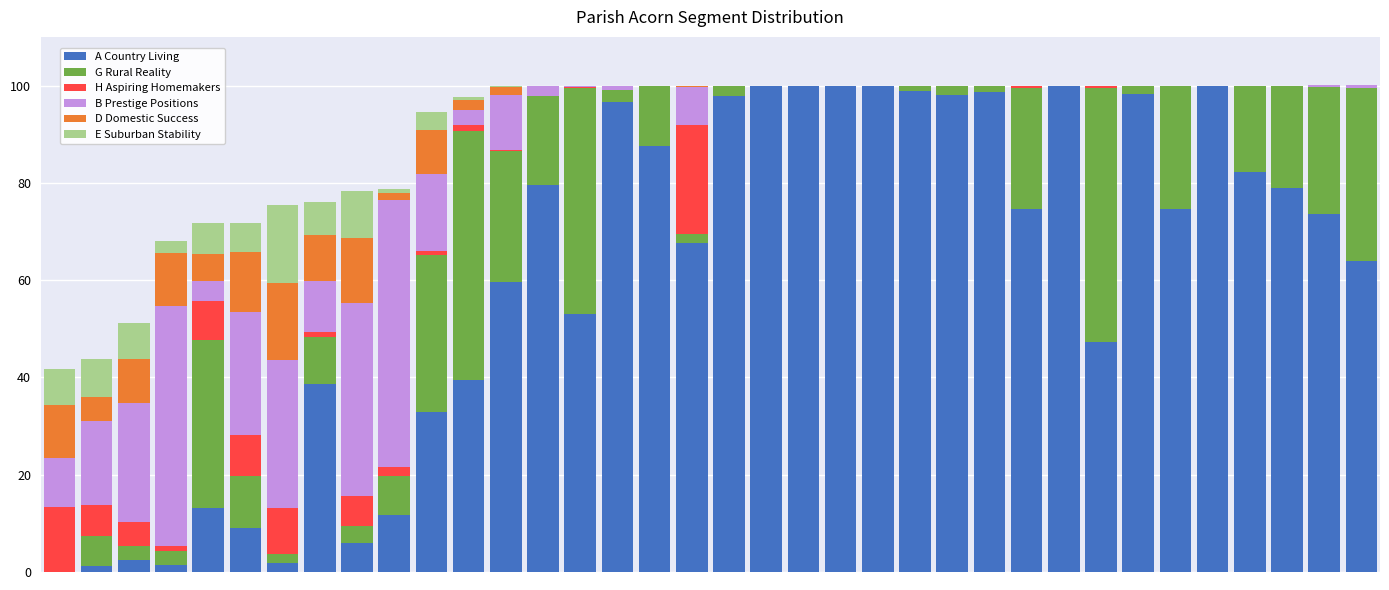

What is the sum of all A Country Living values?

2188.7